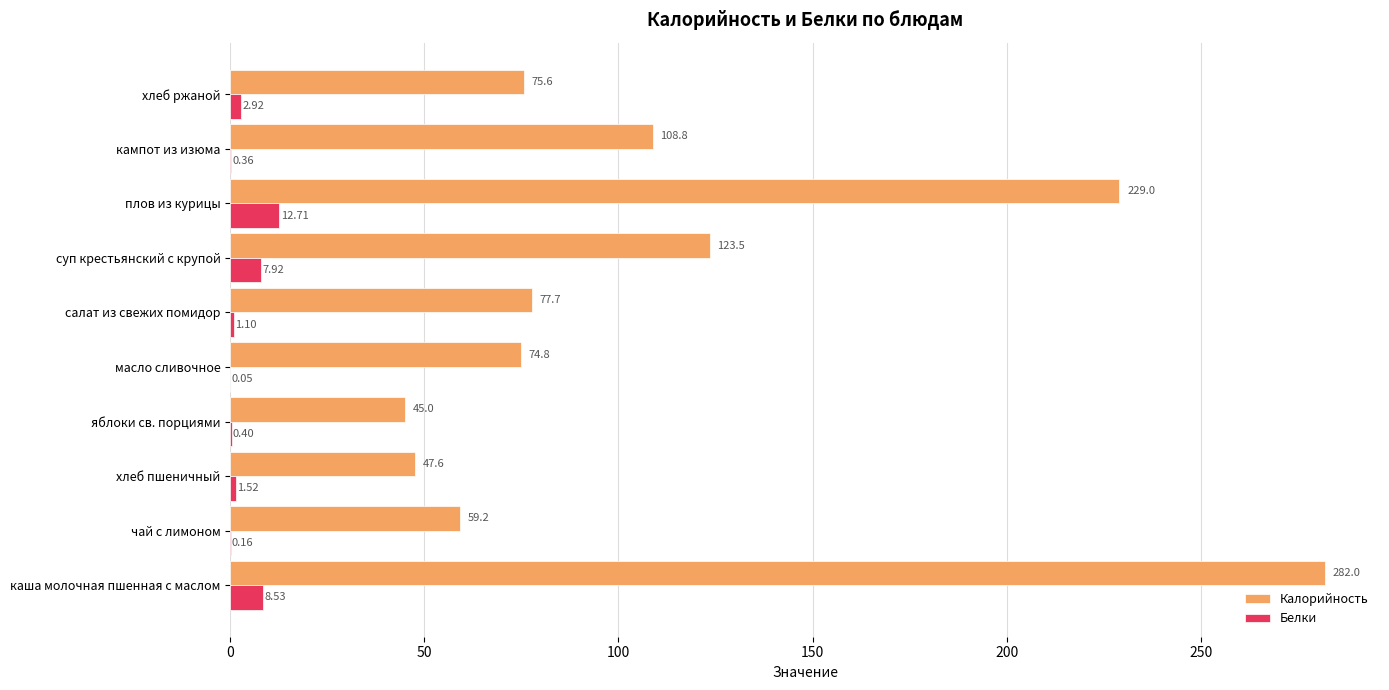

What is the total value across all series at яблоки св. порциями?

45.4